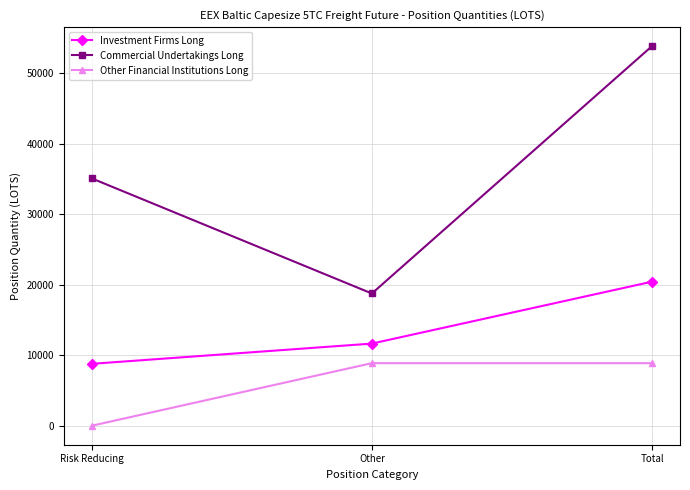

Does the chart display data point markers on the line(s)?

Yes